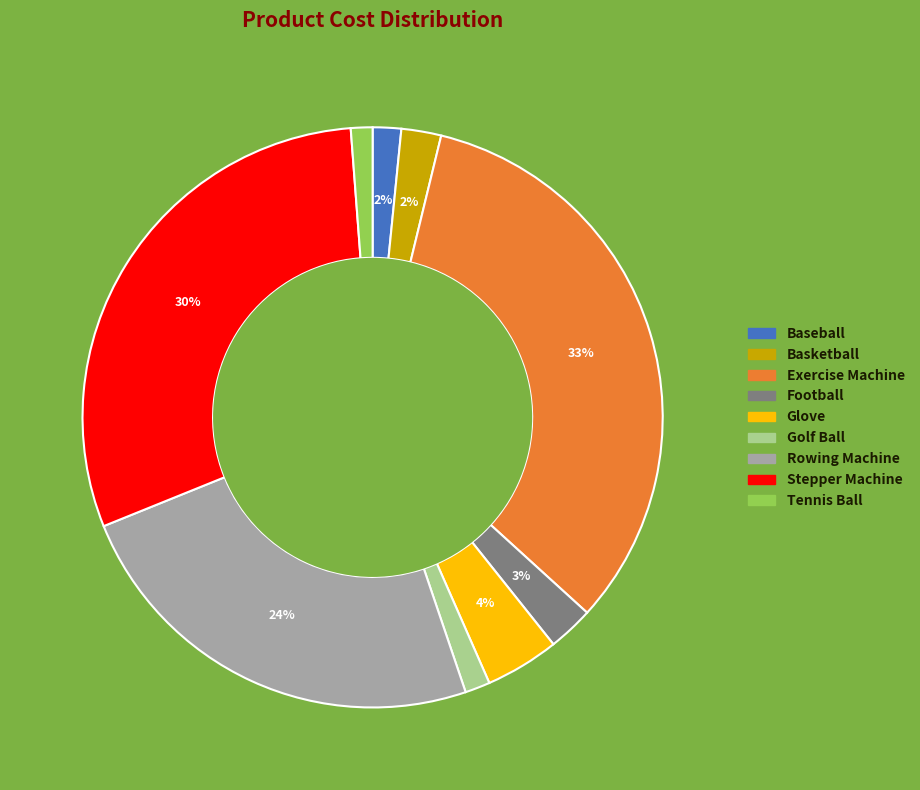

Which category has the biggest portion of the pie?

Exercise Machine